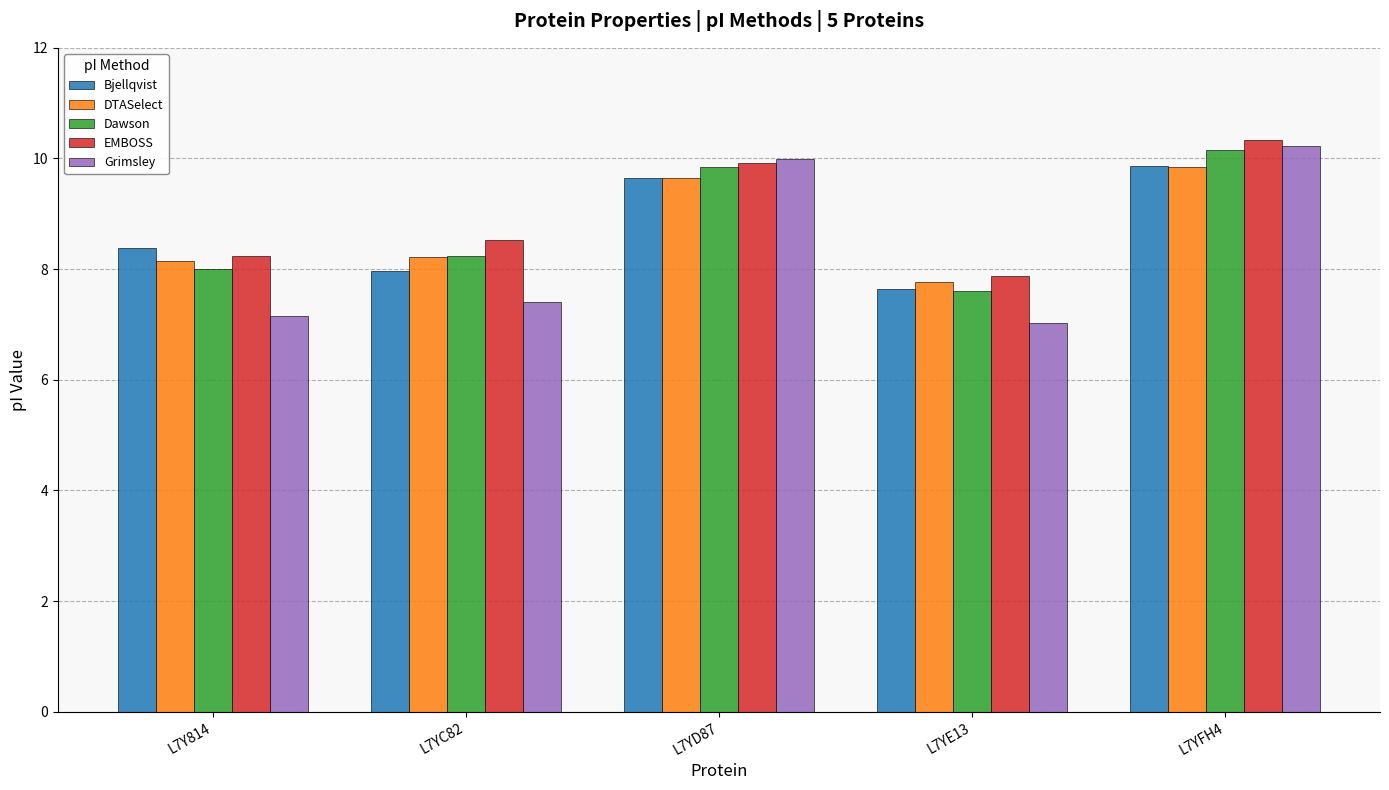

At which category is the sum across all series the highest?

L7YFH4